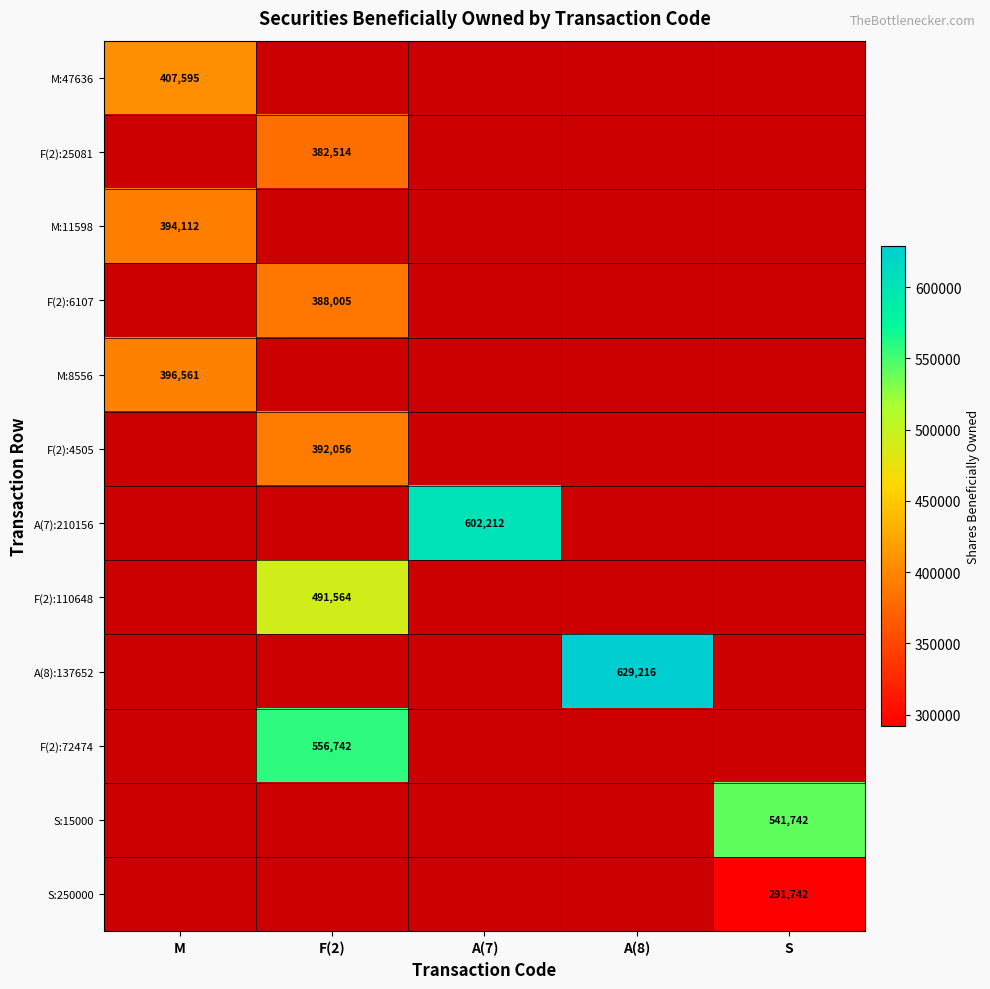

How many distinct data groups are displayed?

12